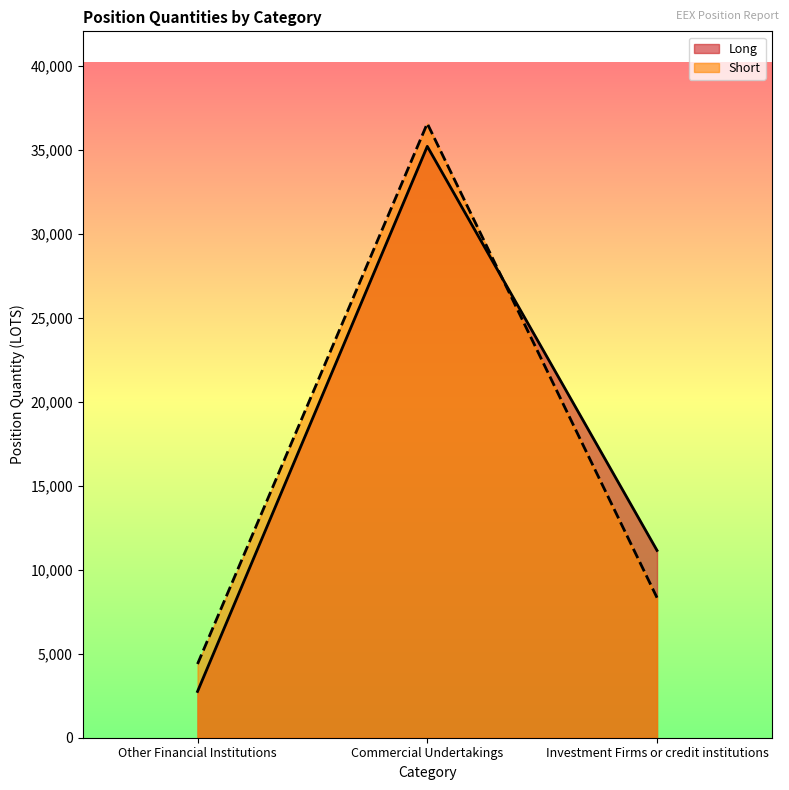

Which series has the largest total across all categories?

Short